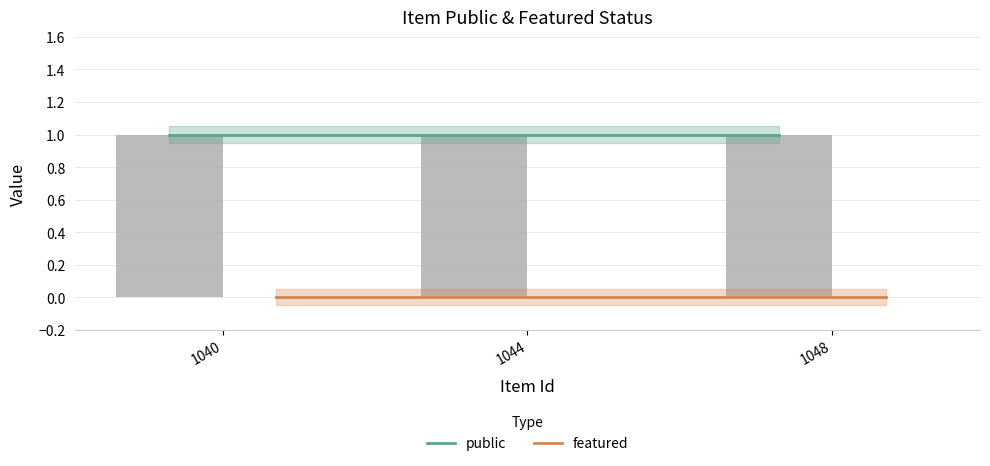

Read the public value at 1040.

1